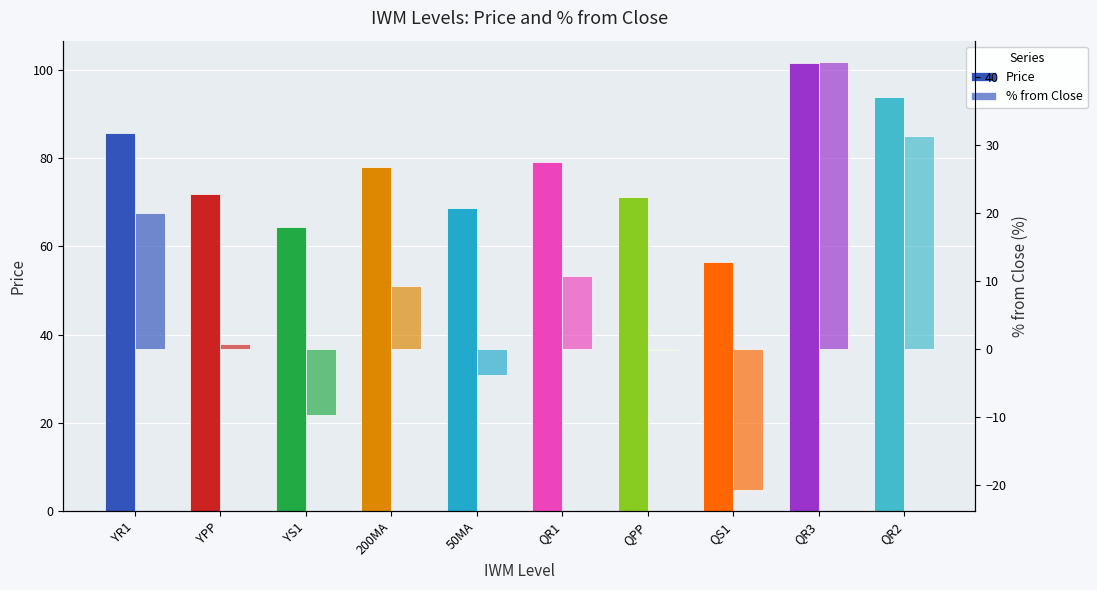

True or false: Price has a value of 79.0 at QR1.

True